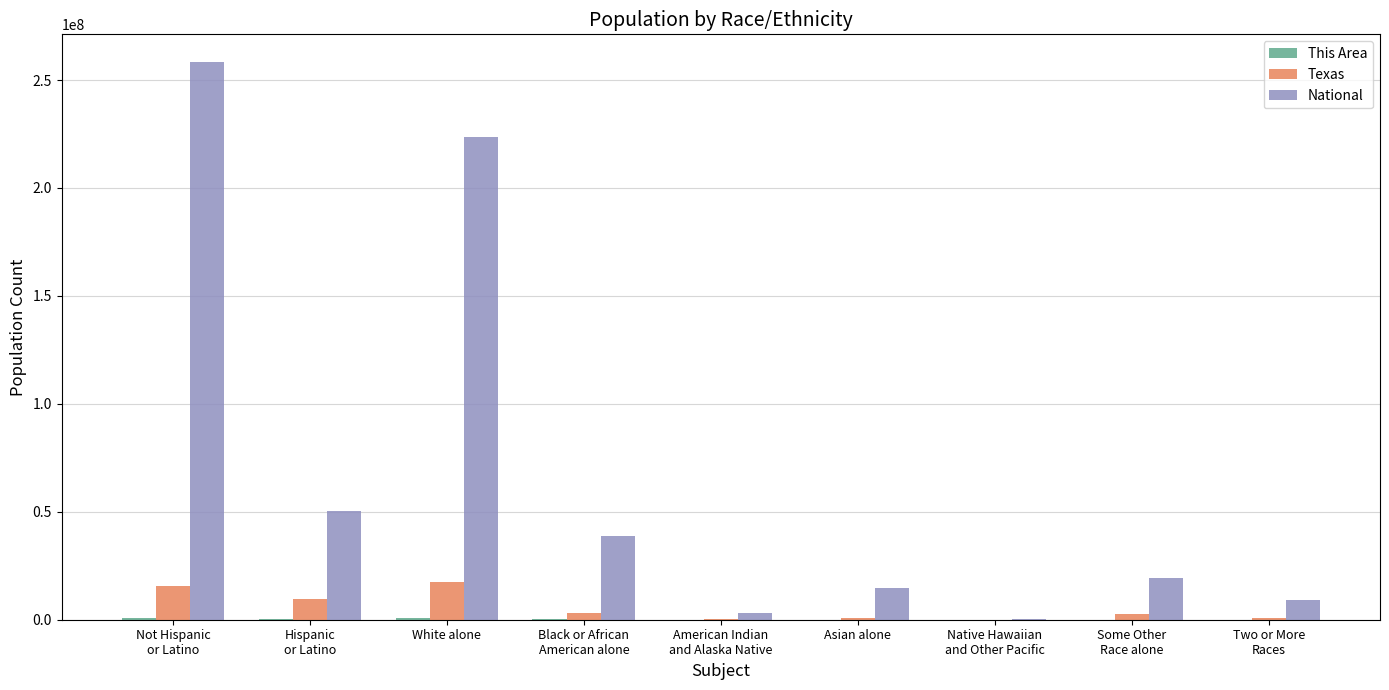

True or false: Texas has a value of 17701552 at White alone.

True